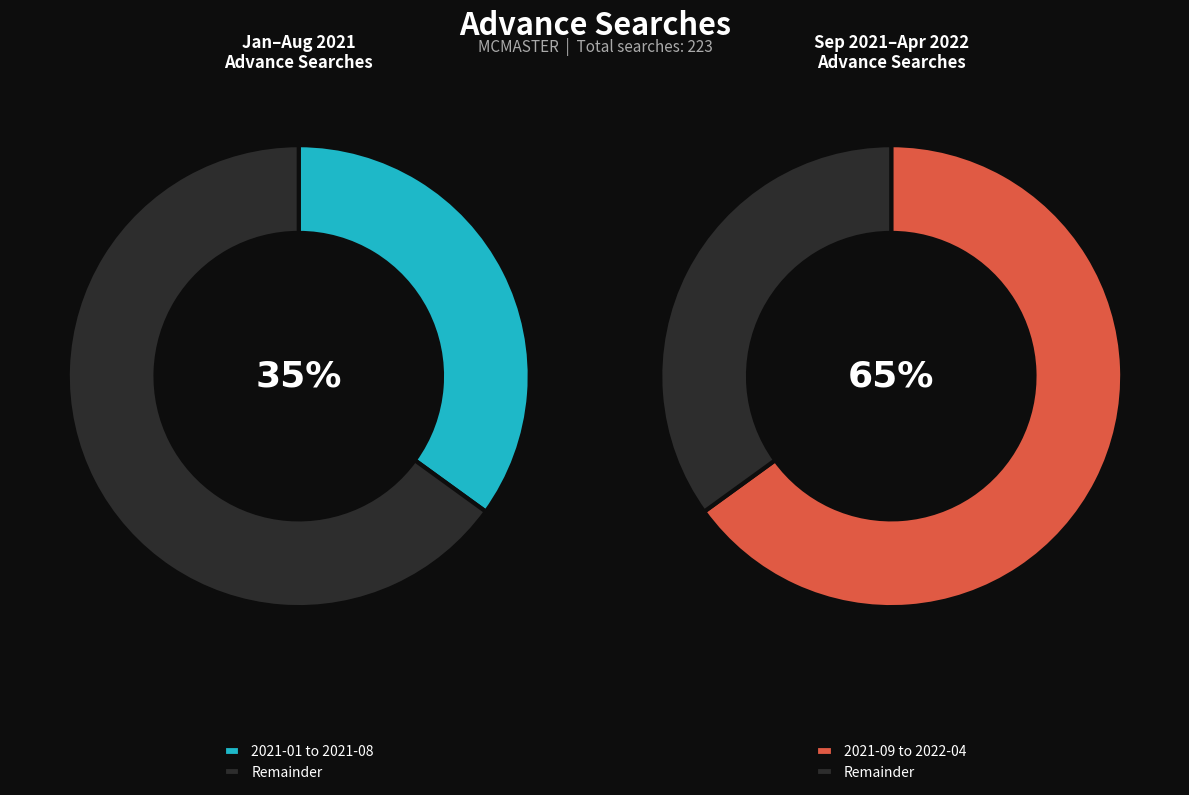

Is 2021-03 the majority of the pie?

No